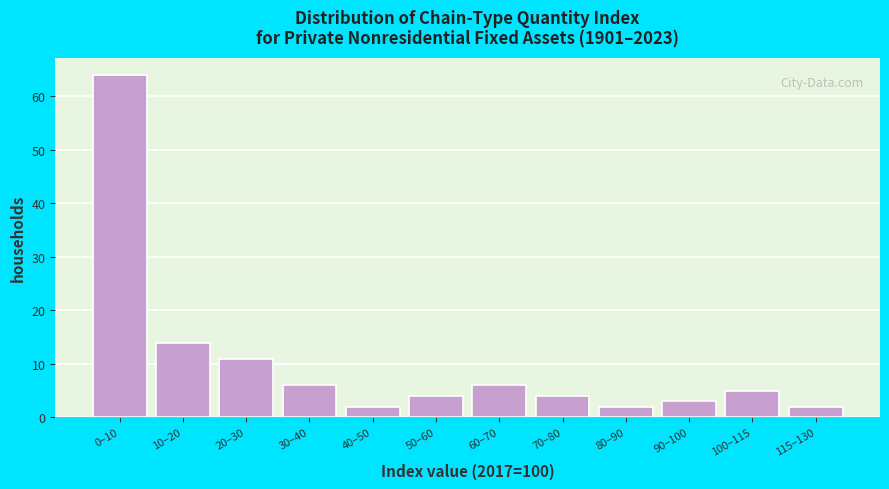

Reading left to right, transcribe all the data shown in this chart.

64	14	11	6	2	4	6	4	2	3	5	2